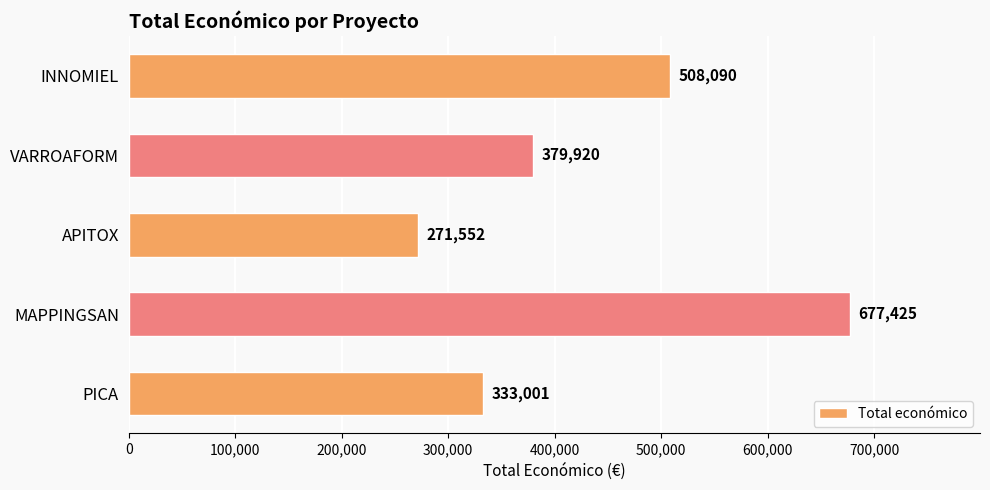

What is the label of the 1st bar from the bottom?

PICA